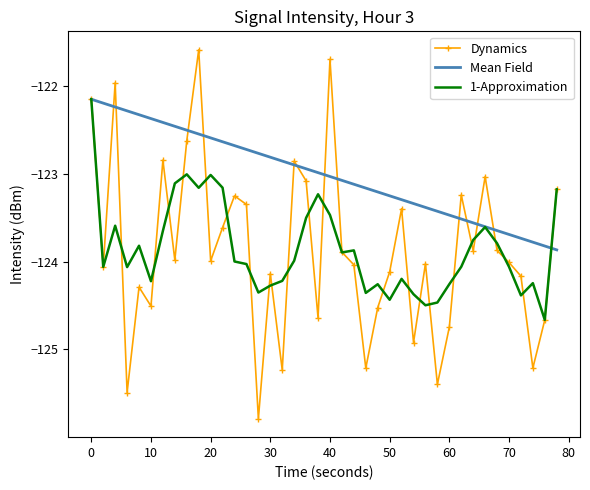

What are all the series names shown in the legend?

Dynamics, Mean Field, 1-Approximation